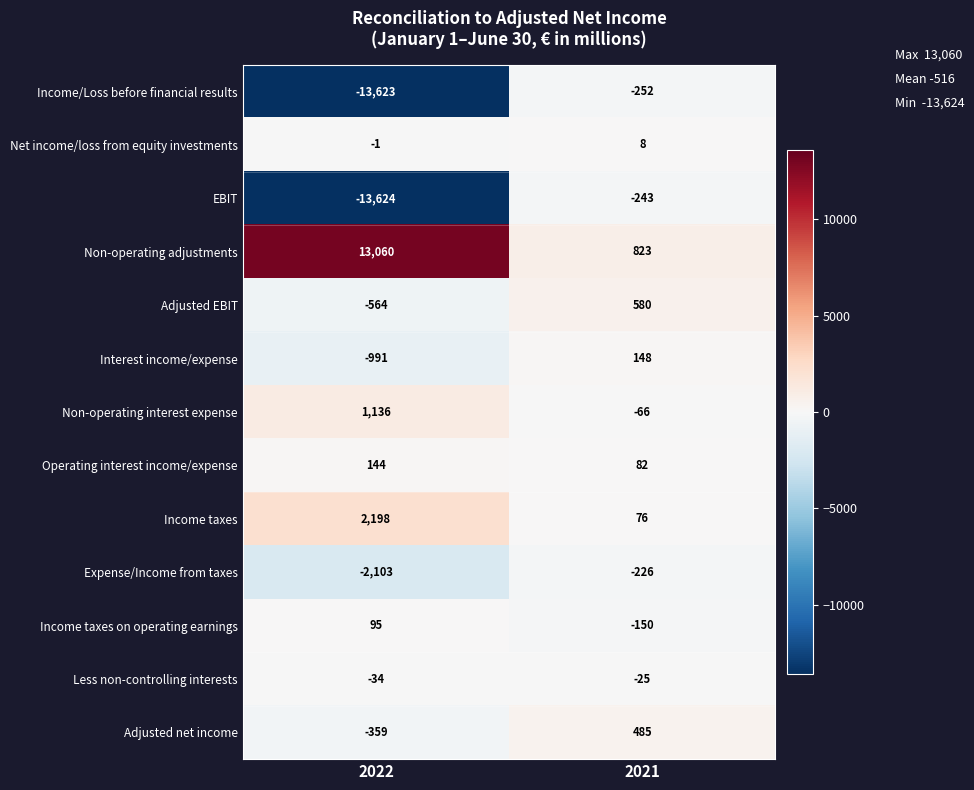

At which label is Net income/loss from equity investments closest to 3?

2022